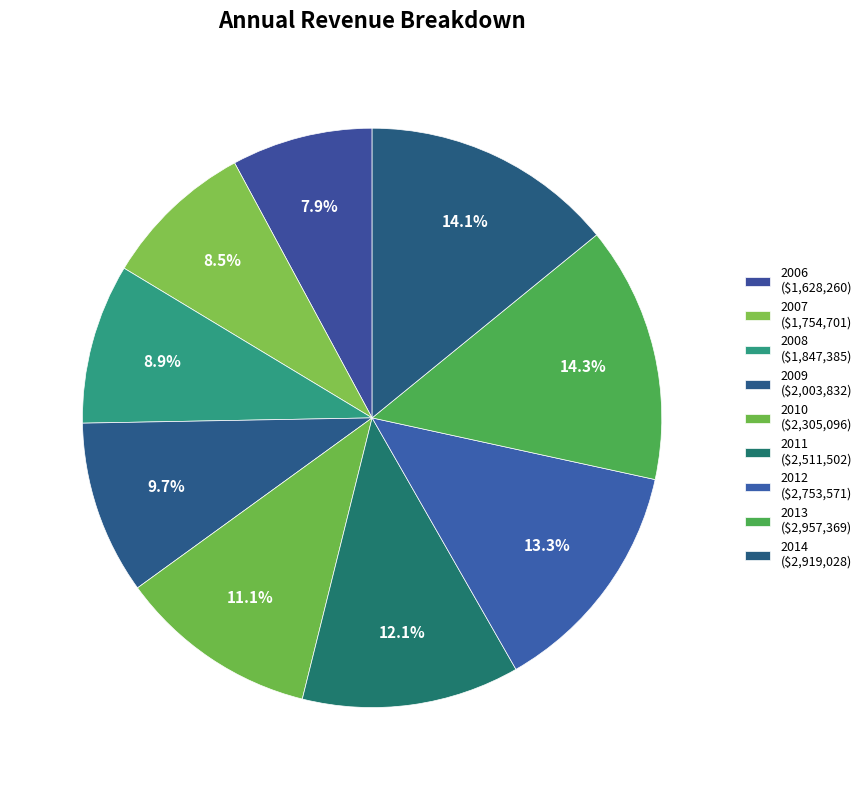

What is the total percentage of 2014 and 2007?

22.6%